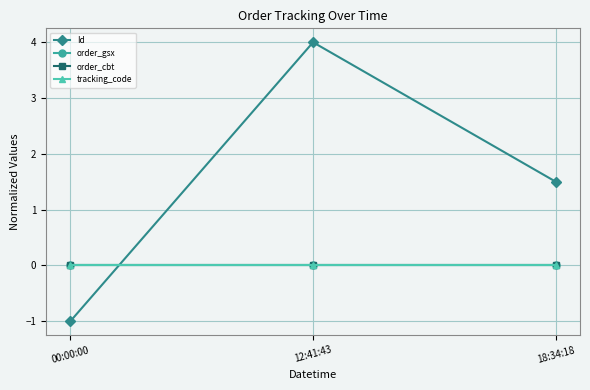

At which category is the sum across all series the highest?

12:41:43